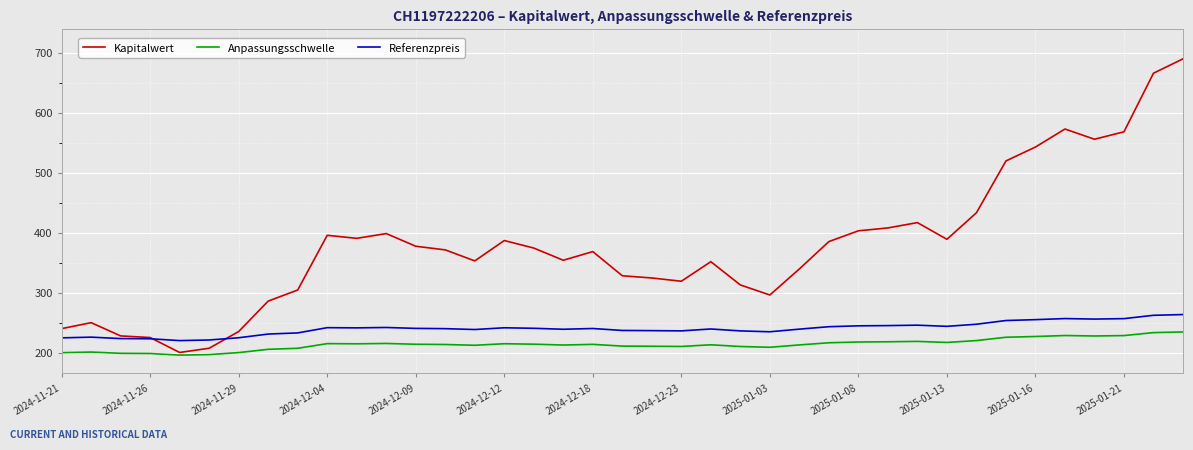

Rank the series by their average value, from lowest to highest.

Anpassungsschwelle, Referenzpreis, Kapitalwert